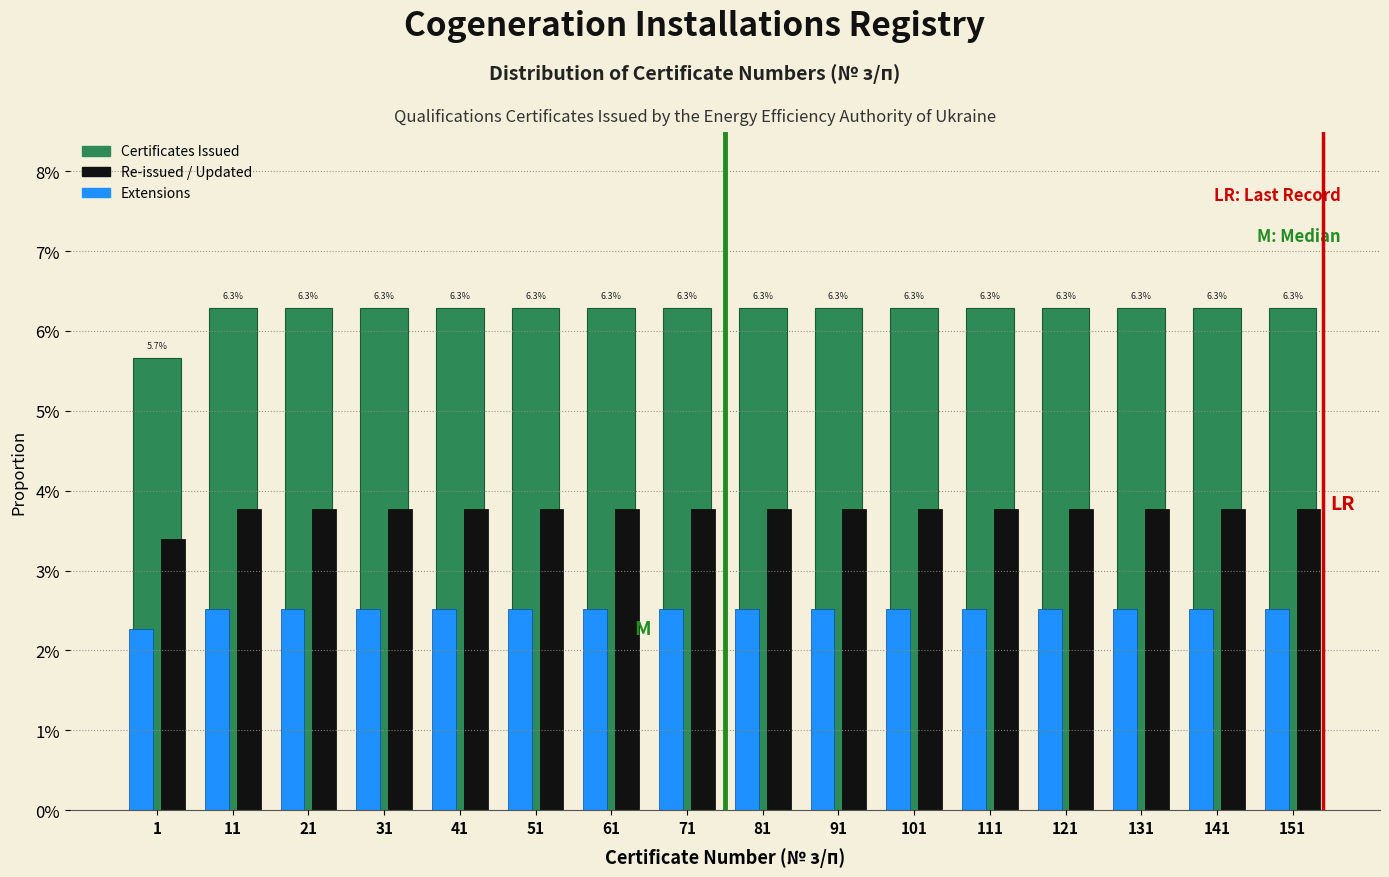

Are the bars grouped side by side (vs. stacked)?

Yes